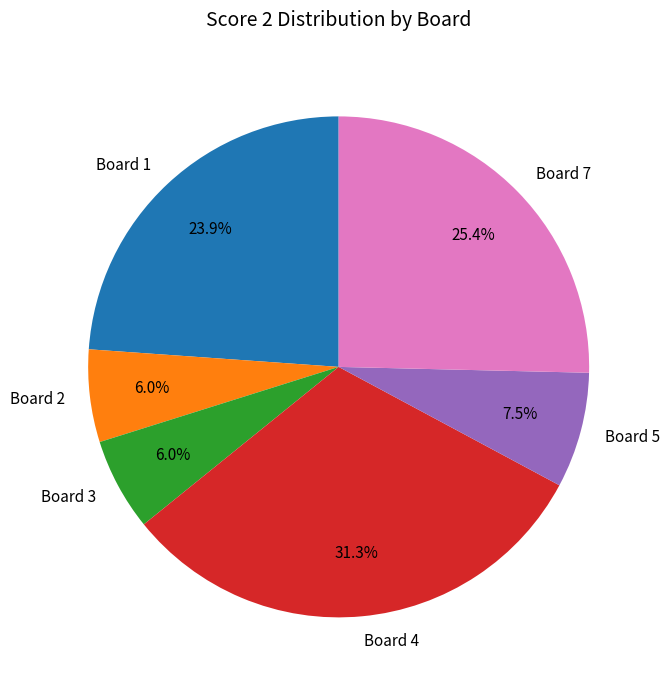

What is the largest slice in the pie chart?

Board 4